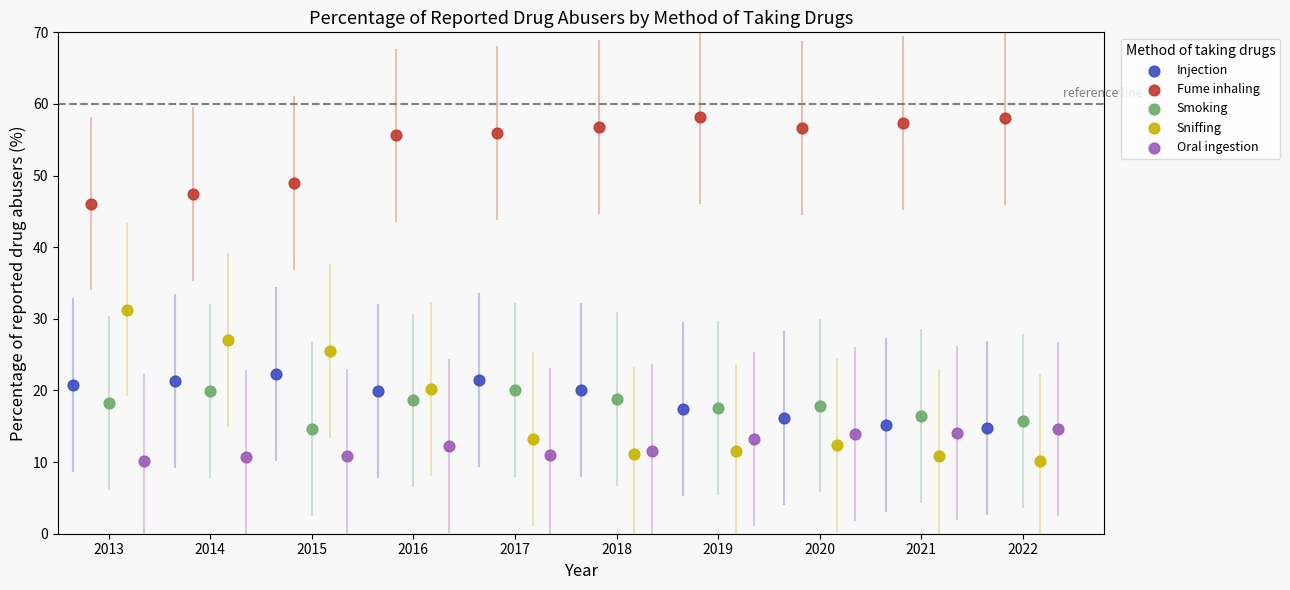

Which series has the largest Y range (max minus min)?

Sniffing